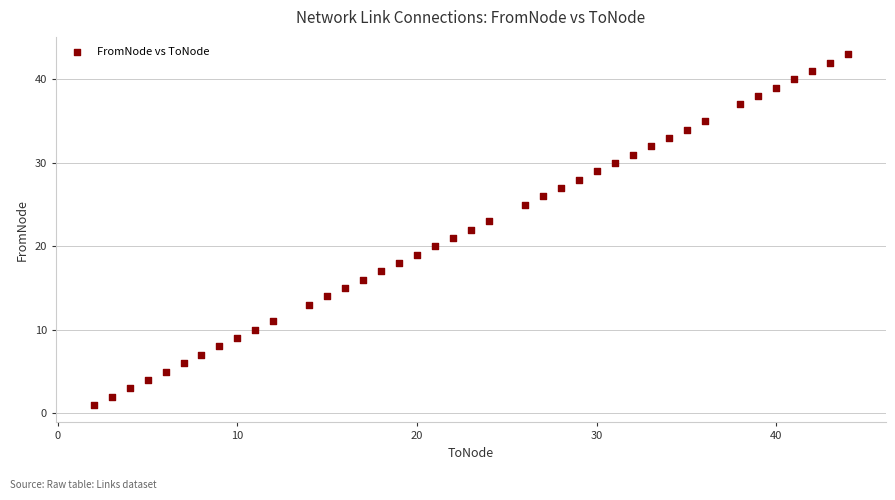

What is the range of Y values (max minus min)?

42